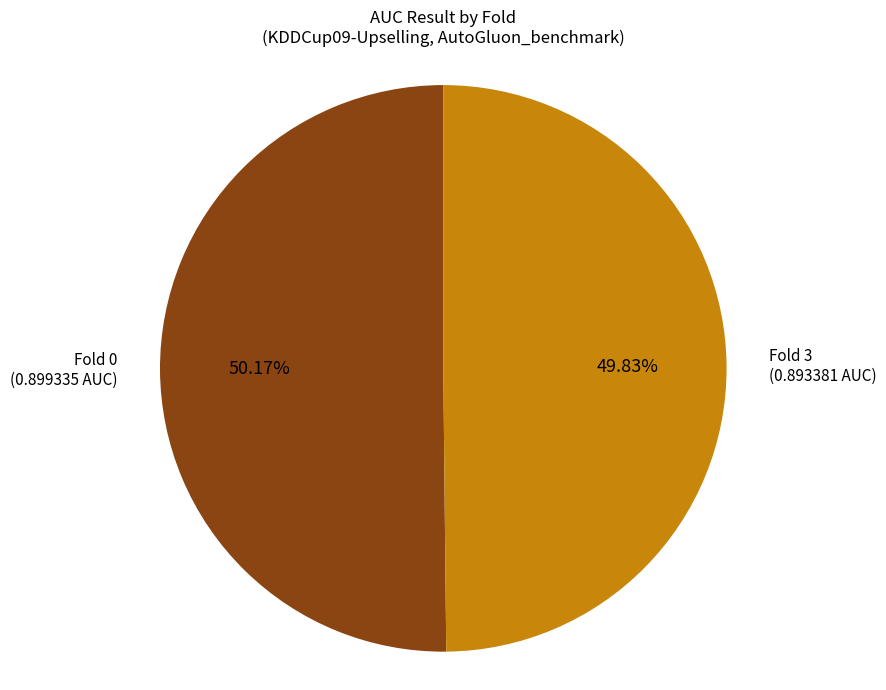

To the nearest percent, what percentage of the pie is Fold 0?

50%